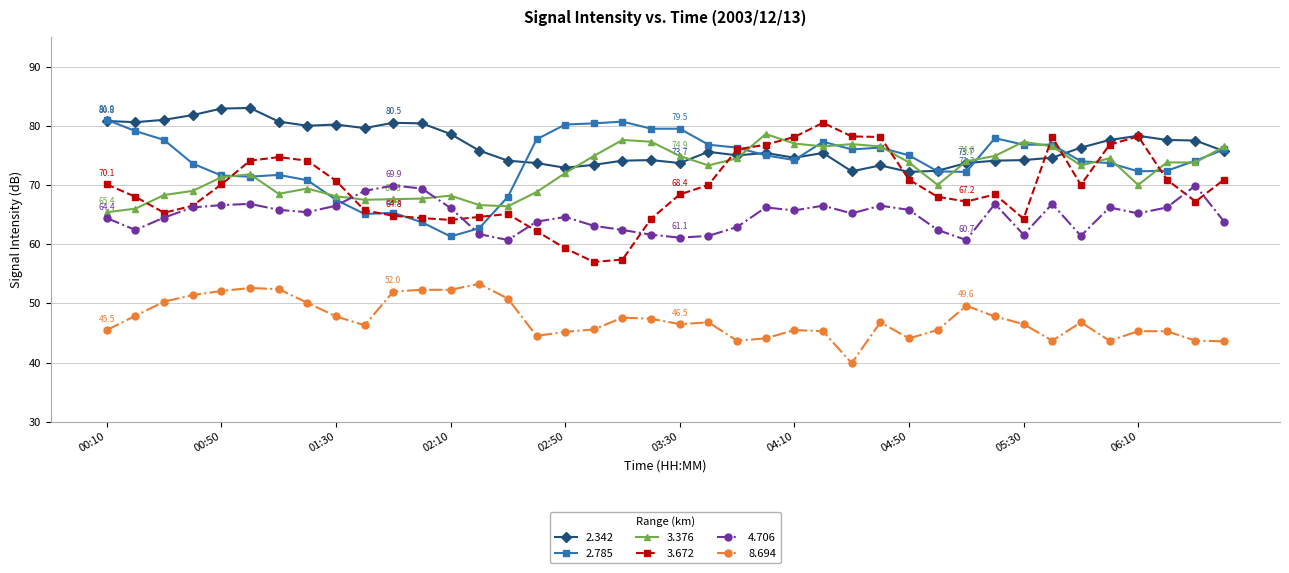

What is the difference between the second highest and minimum values in the 3.376 series?

12.2